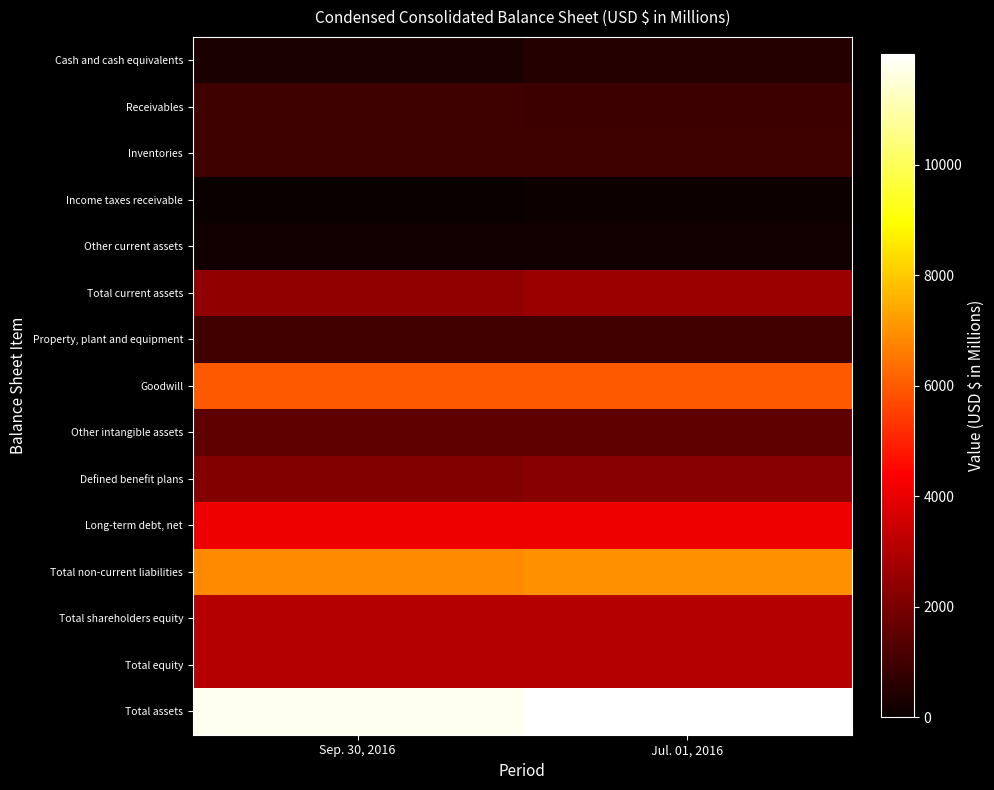

At how many categories does at least one series exceed 717?

2